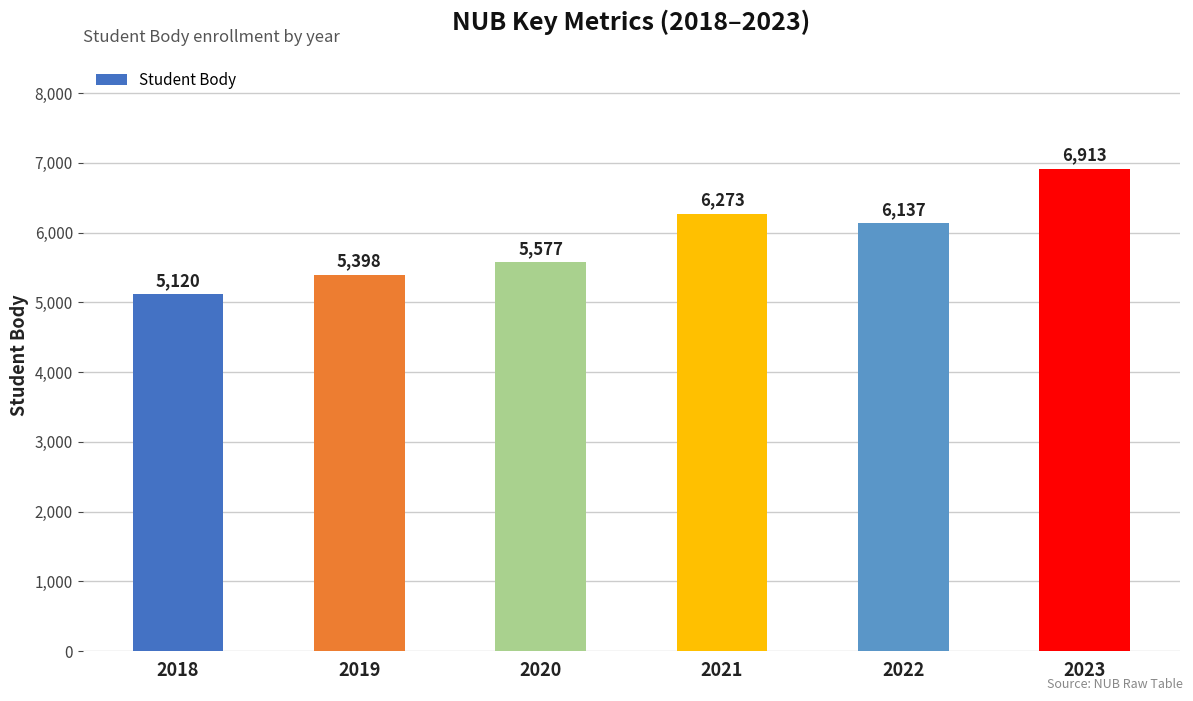

Which label corresponds to the smallest value in the chart?

2018